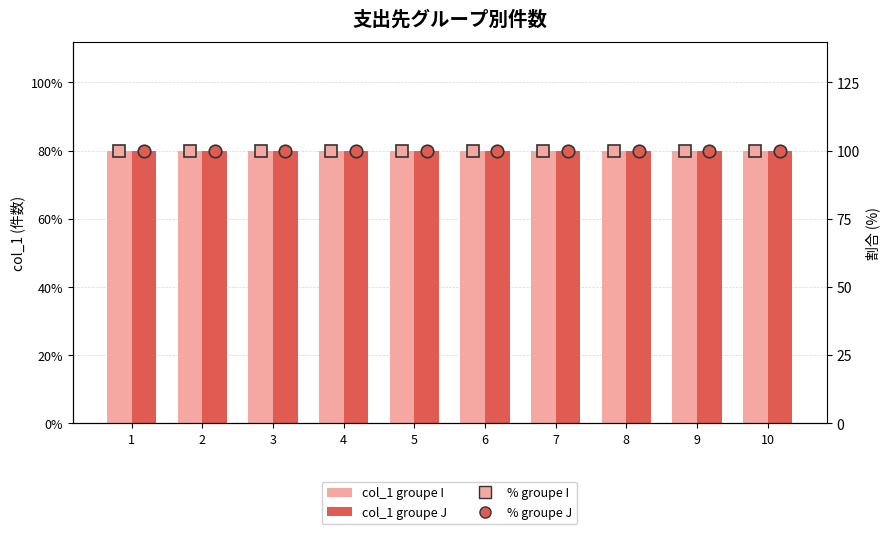

What is the value of the % groupe J bar at the 3rd from the left?

100